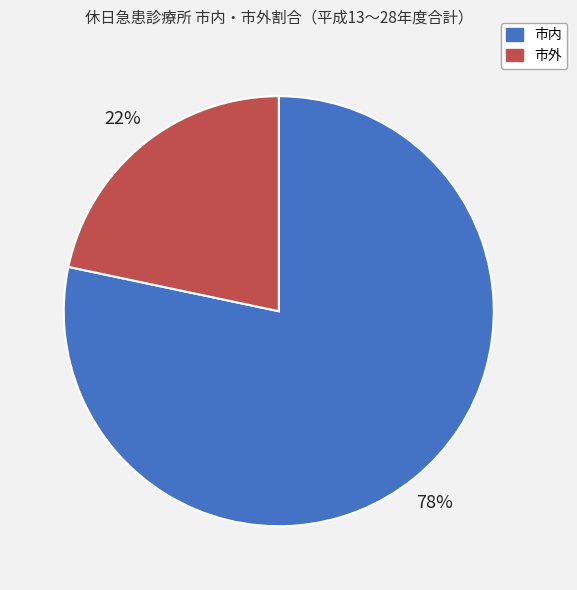

Count the number of slices in the pie.

2